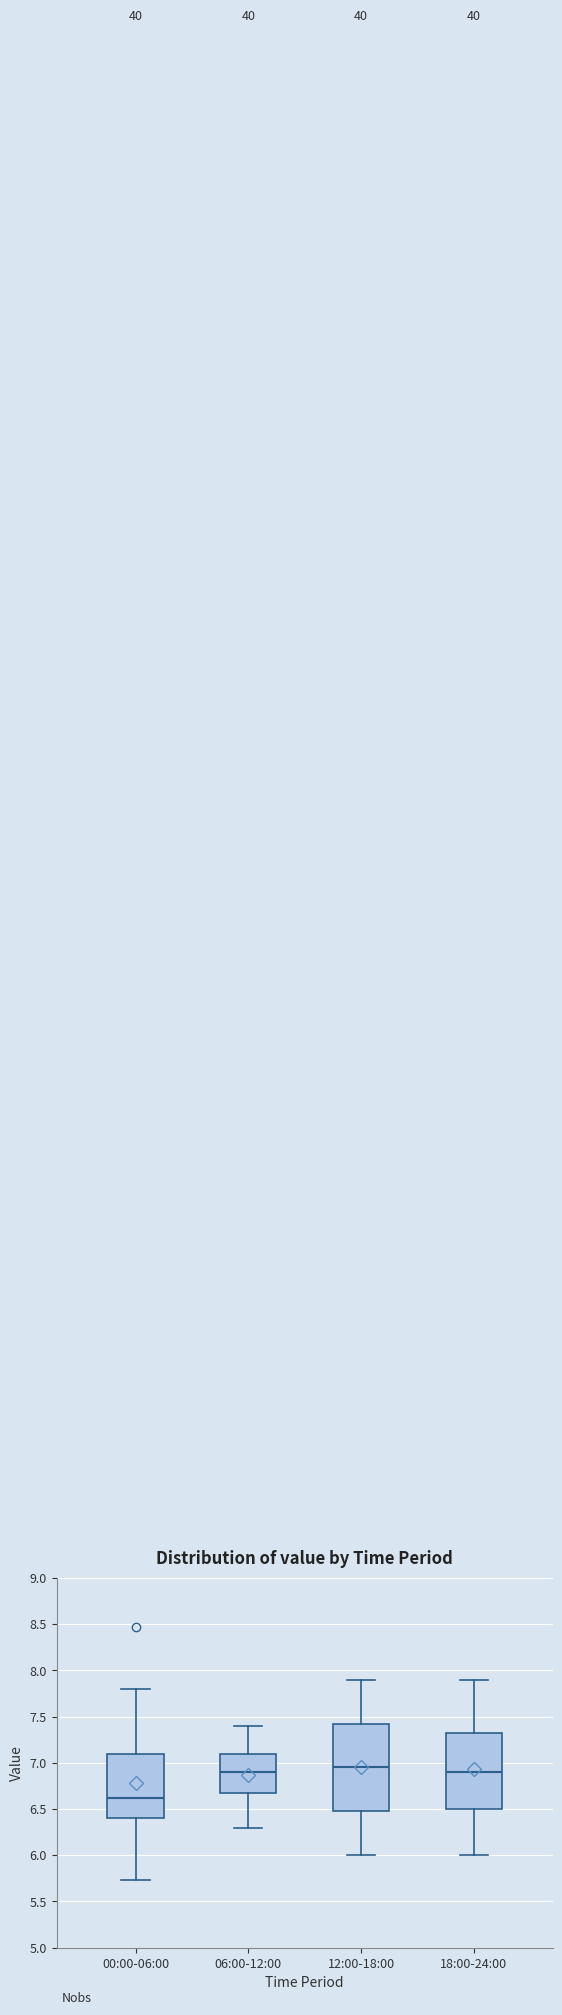

Which box is the tallest, from its lower edge to its upper edge?

12:00-18:00